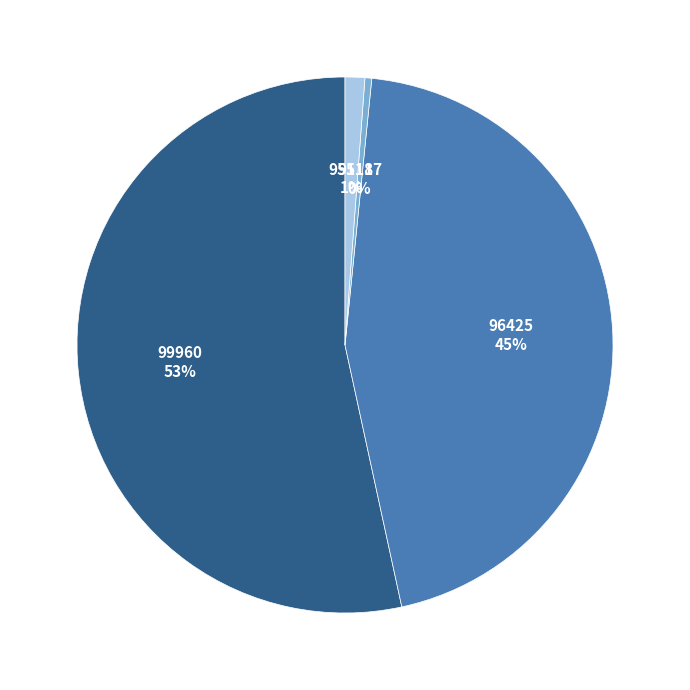

The 96425 slice represents 45% of the pie. True or false?

True